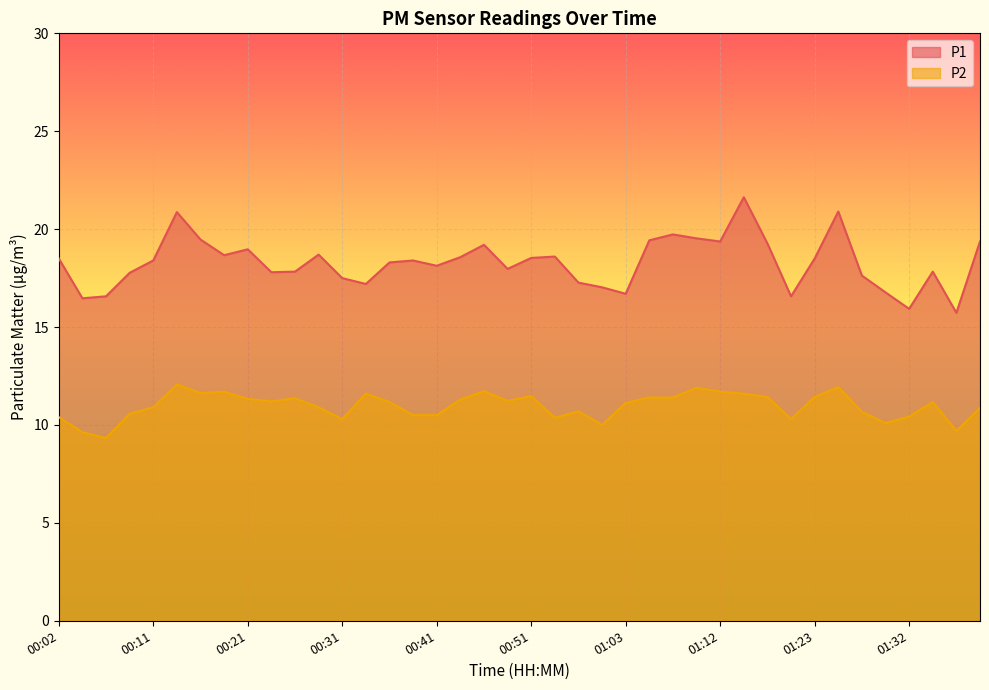

What is the difference between the maximum and minimum values in the P2 series?

2.7